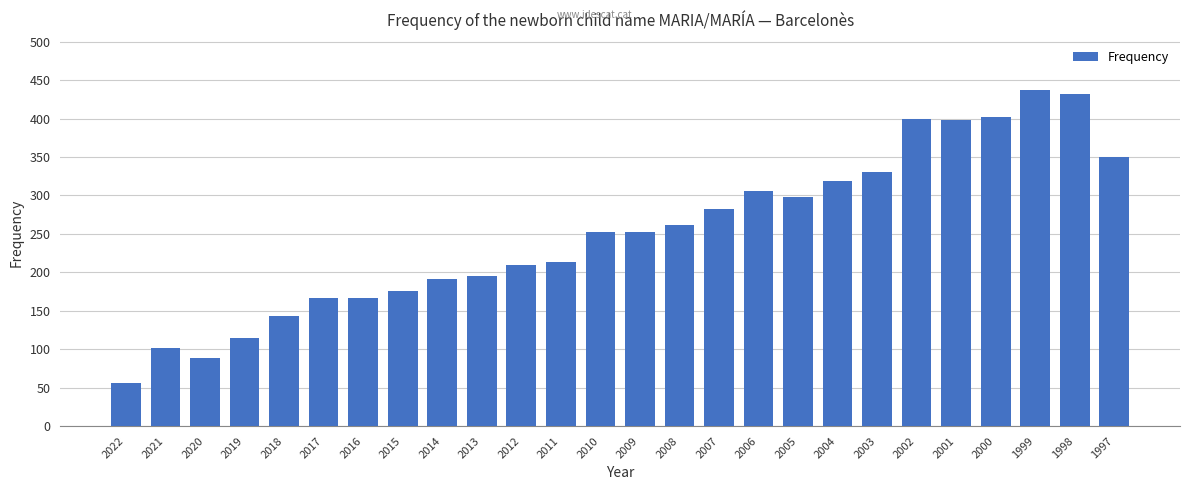

Which has a higher value, 2018 or 1999?

1999